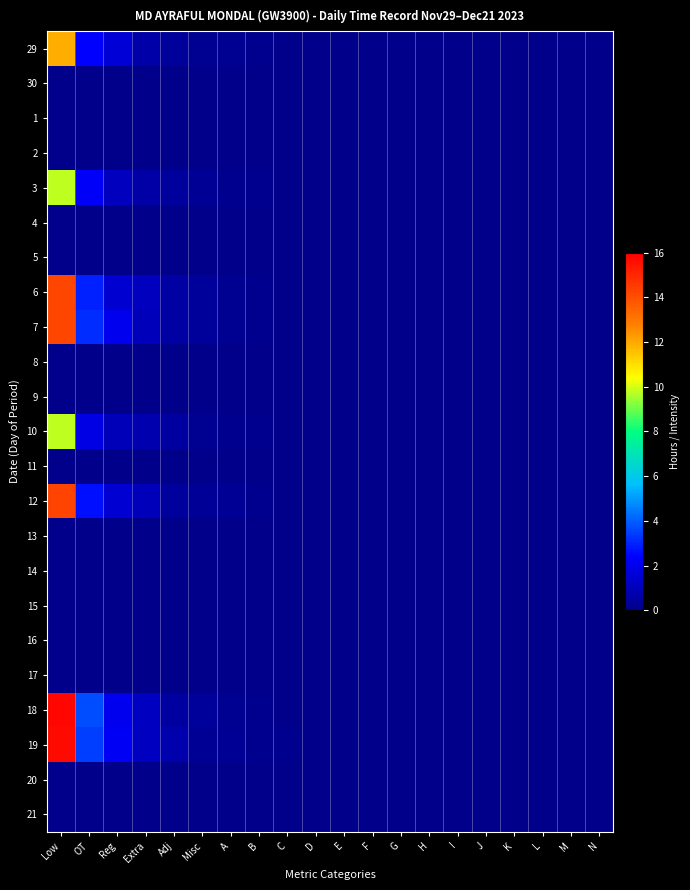

Which series has the largest range (max minus min)?

row_19